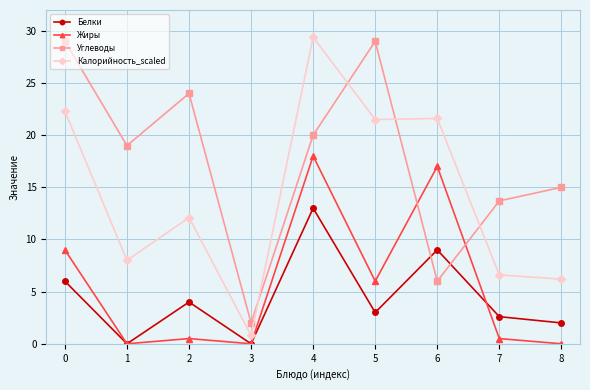

At which category is the sum across all series the highest?

4